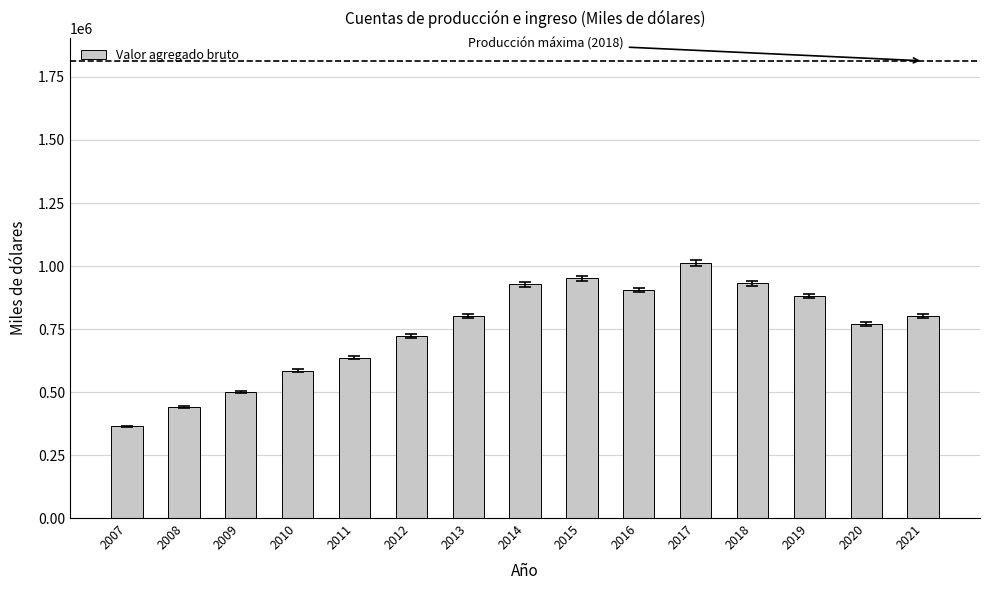

What is the ratio of the value at 2007 to the value at 2010?

0.6